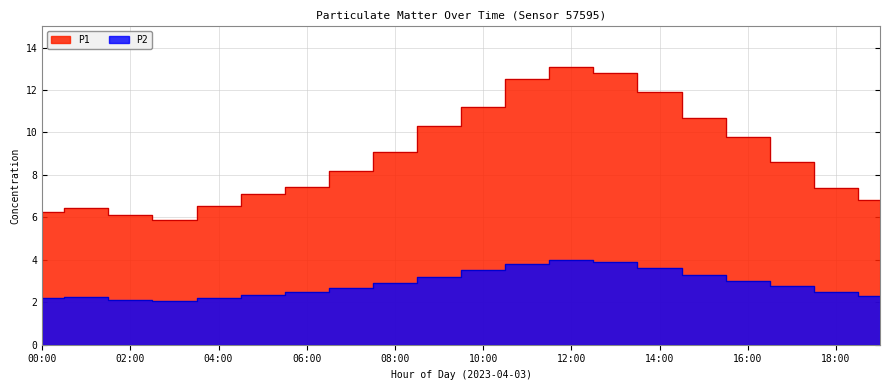

What position from the right is 05:00?

15